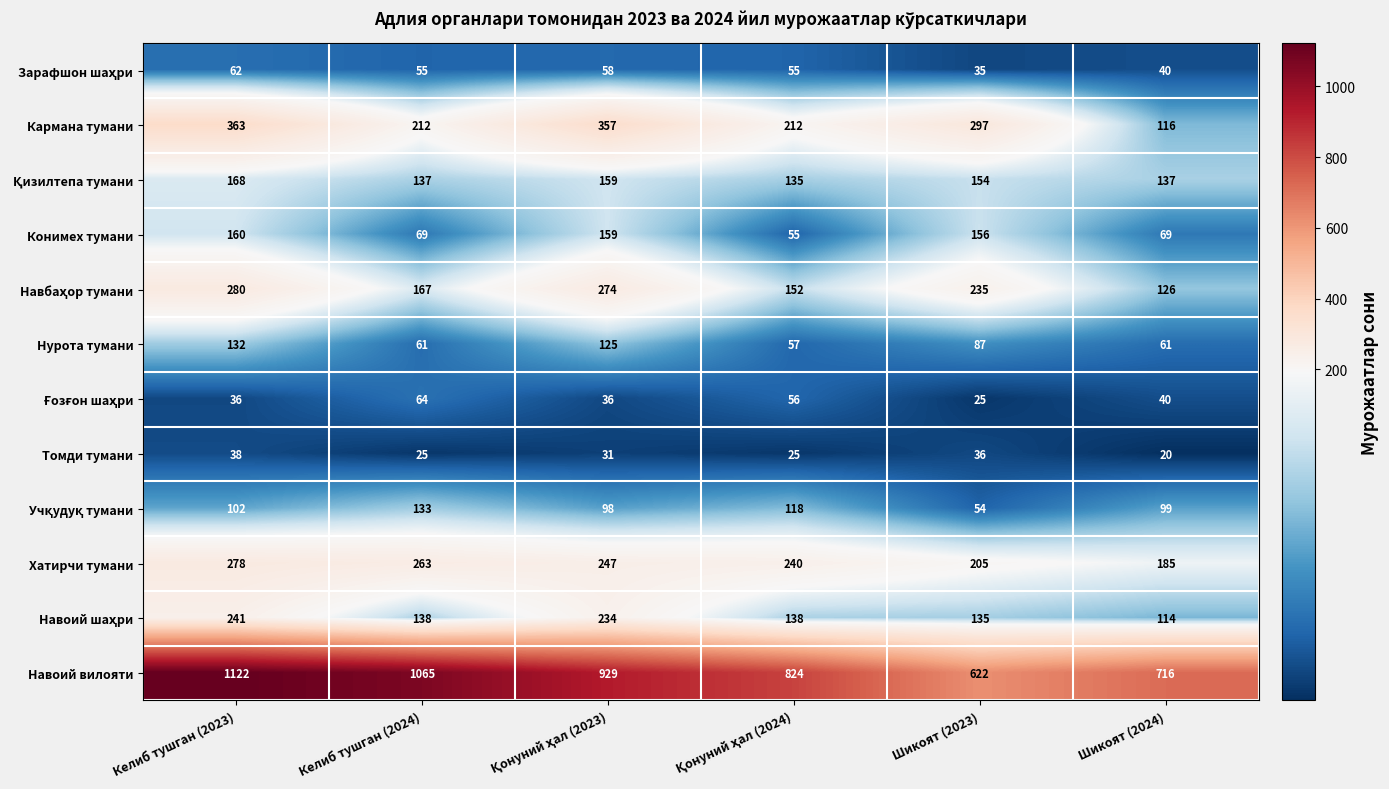

The value of Конимех тумани at Шикоят (2024) is 23. True or false?

False